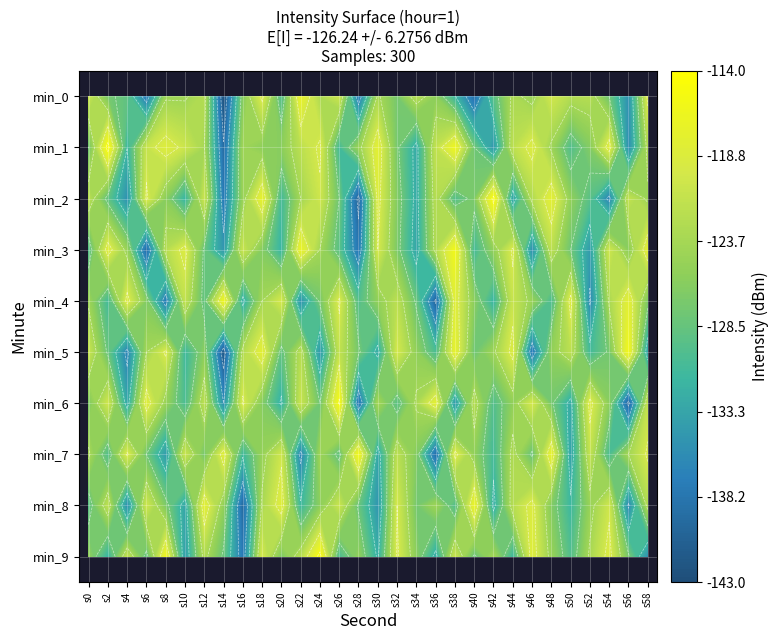

How many categories are shown in the chart?

30